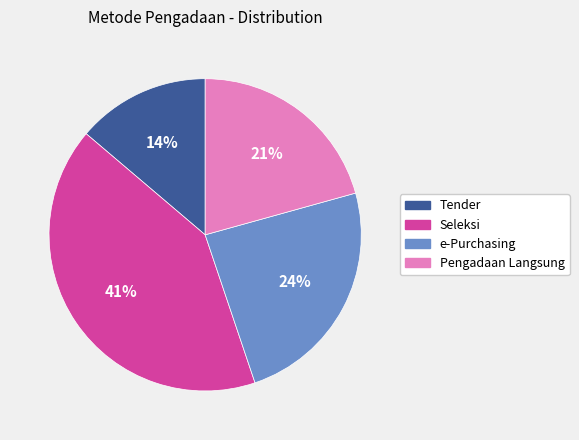

How many slices are in this pie chart?

4